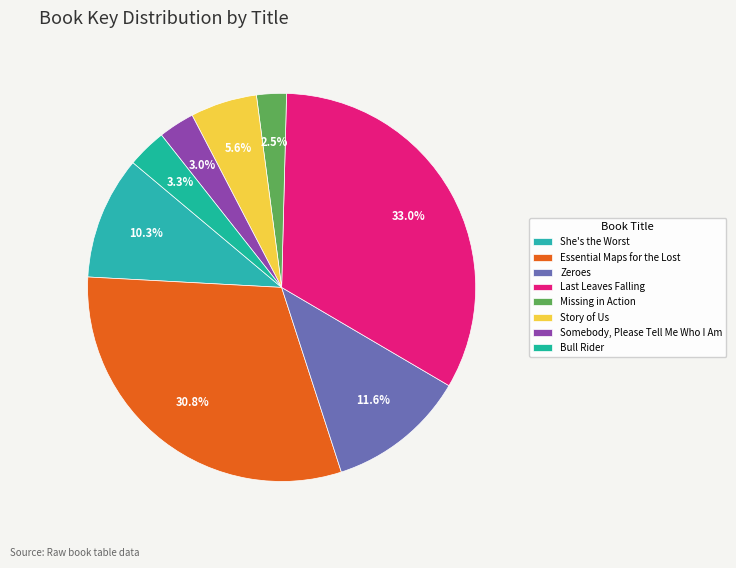

The Missing in Action slice represents 10% of the pie. True or false?

False